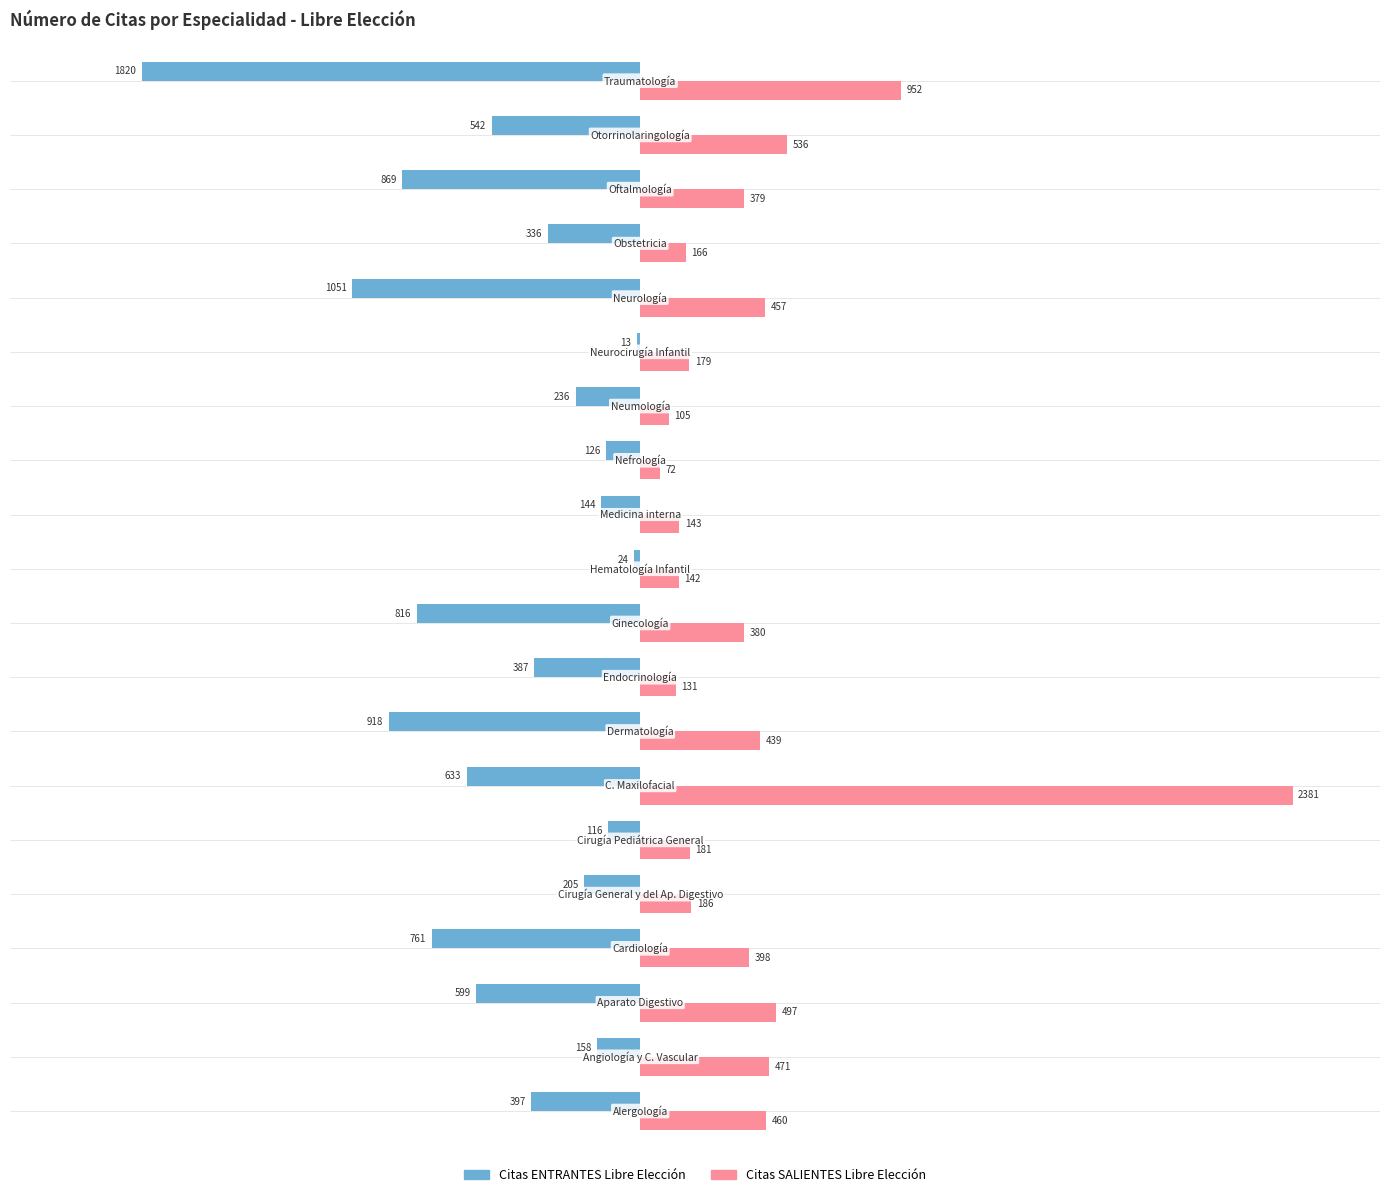

How many values in the Citas ENTRANTES Libre Elección series exceed -387?

9